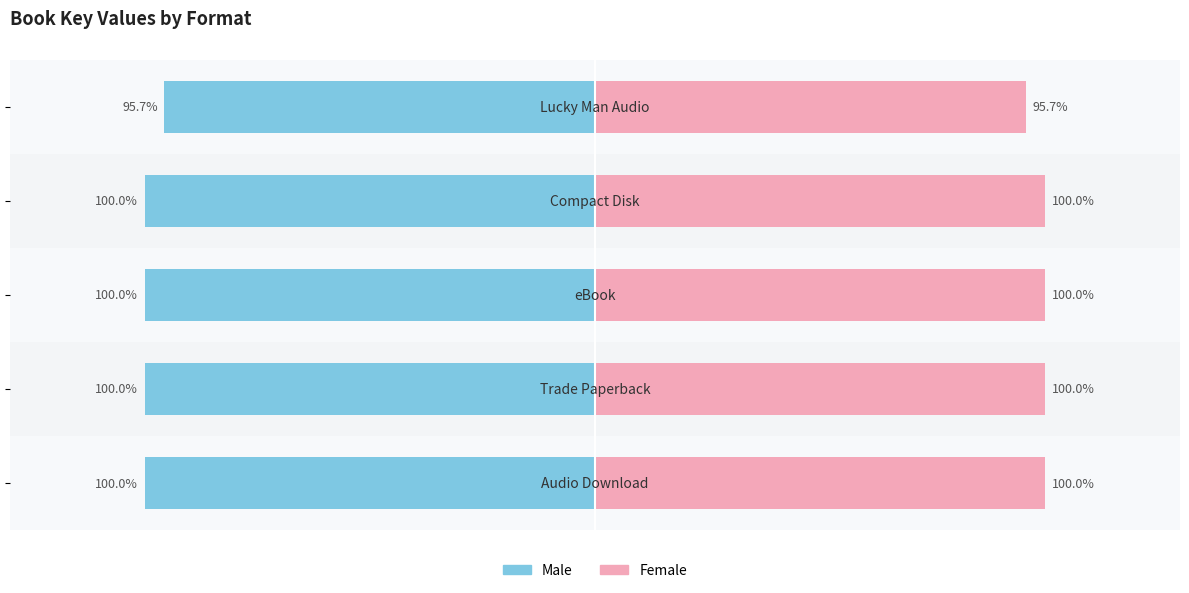

Which series has the largest range (max minus min)?

Male